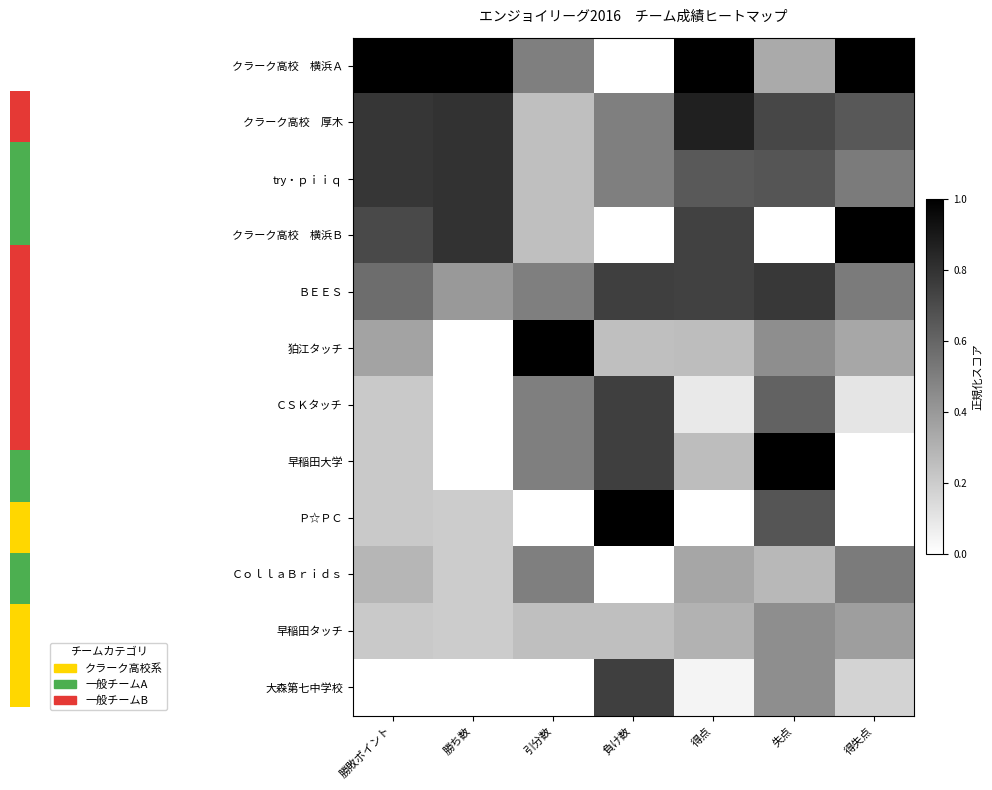

At which label does ＢＥＥＳ reach its peak?

失点